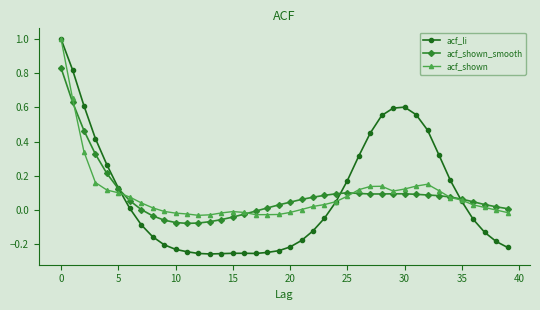

Which series has the widest spread of values?

acf_li